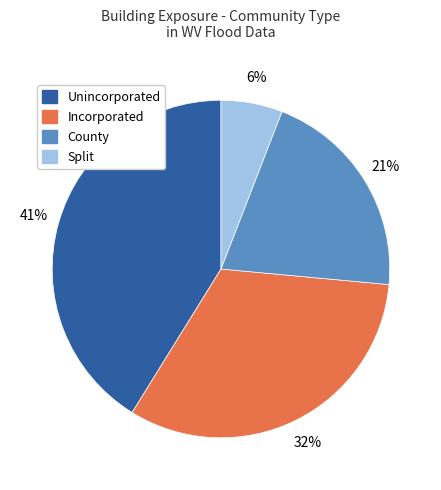

What is the largest slice in the pie chart?

Unincorporated